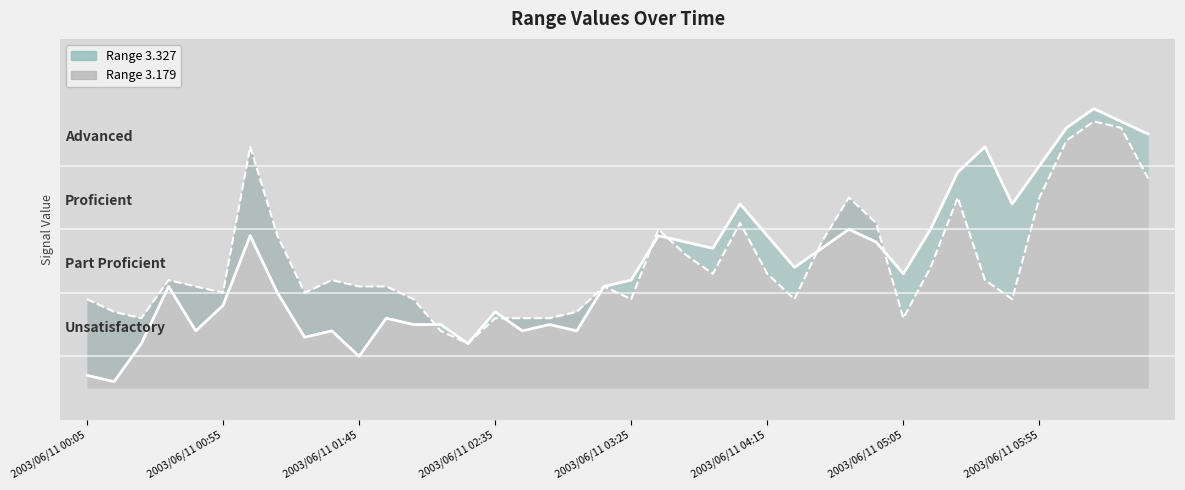

What is the difference between the highest and lowest values at 2003/06/11 03:55?

0.4